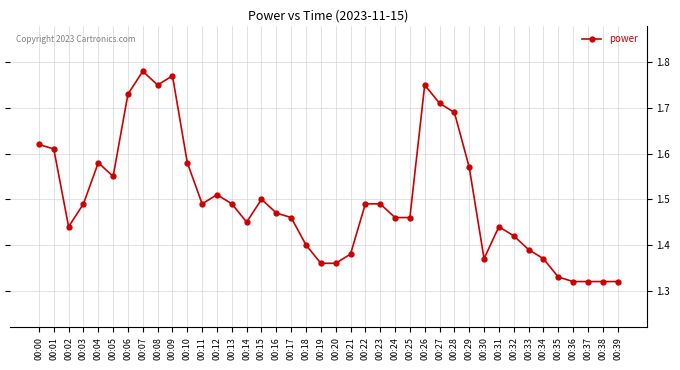

At which category does the data reach its first local valley?

00:02